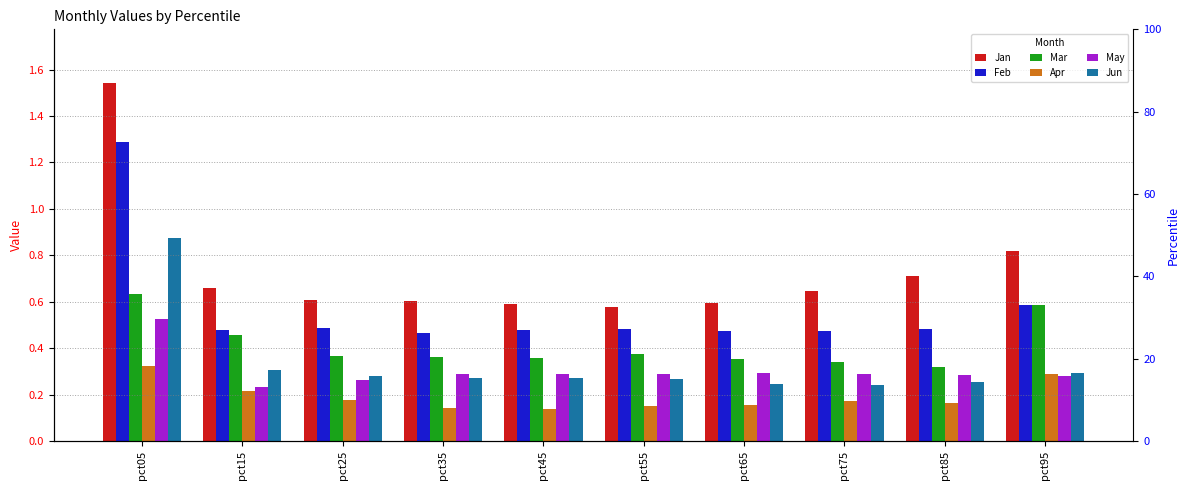

Which series has the largest total across all categories?

Jan